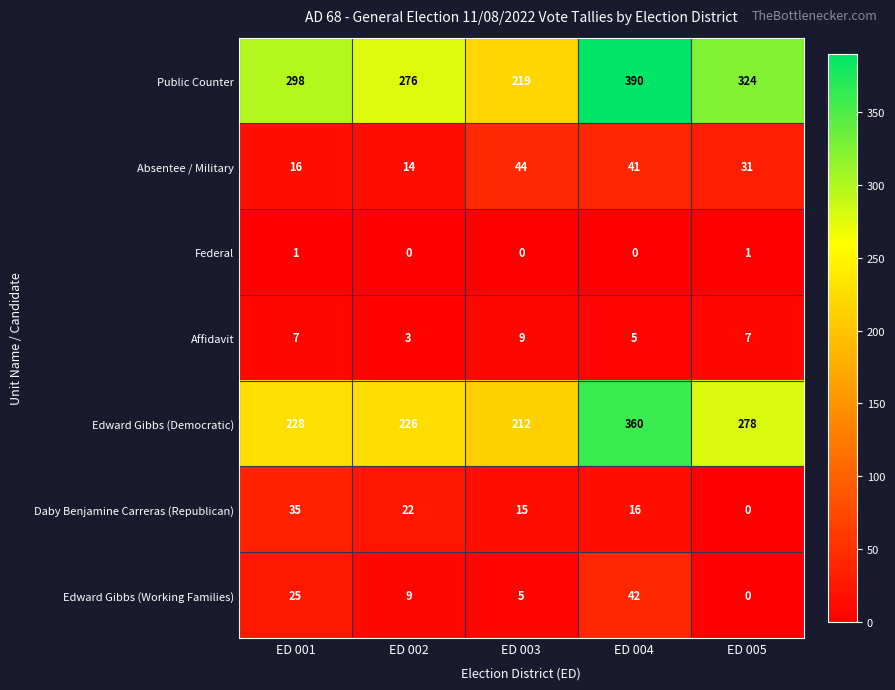

True or false: Affidavit has a value of 5 at ED 004.

True